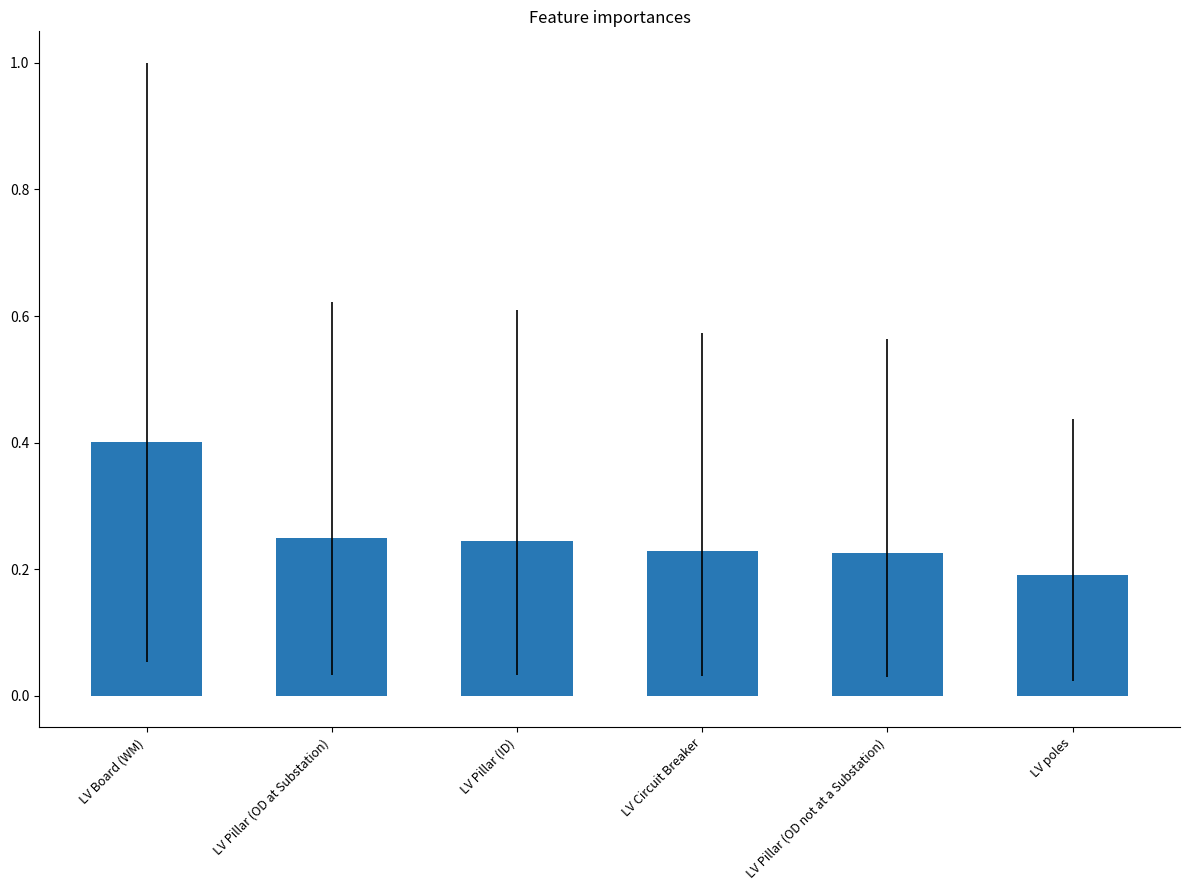

Count the number of categories in the chart.

6